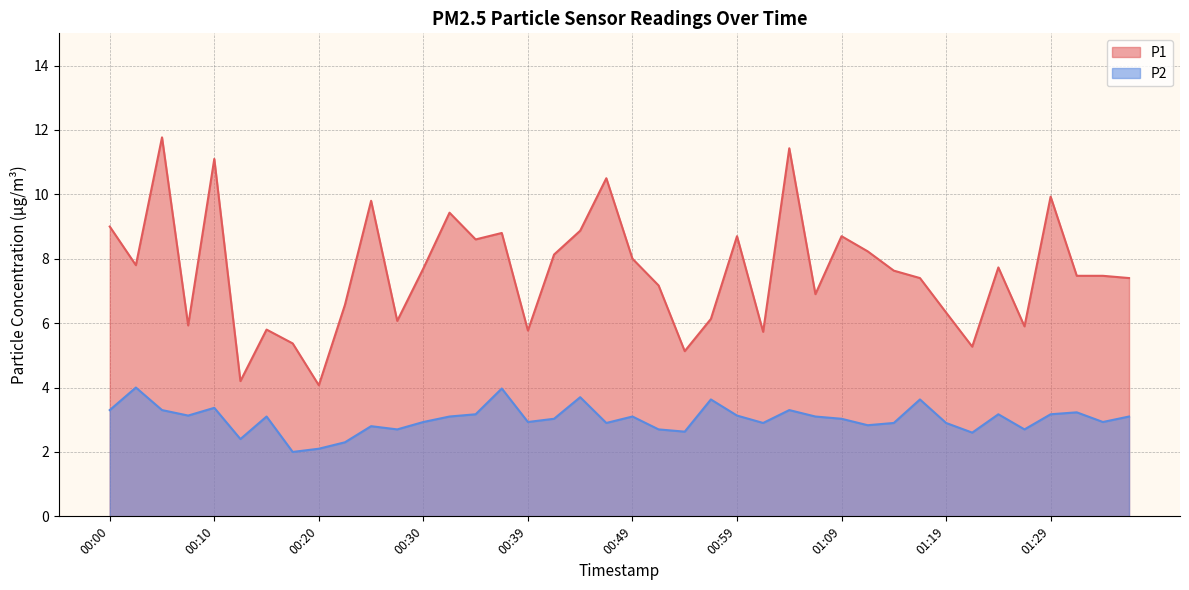

Which label corresponds to the smallest value in the chart?

00:17